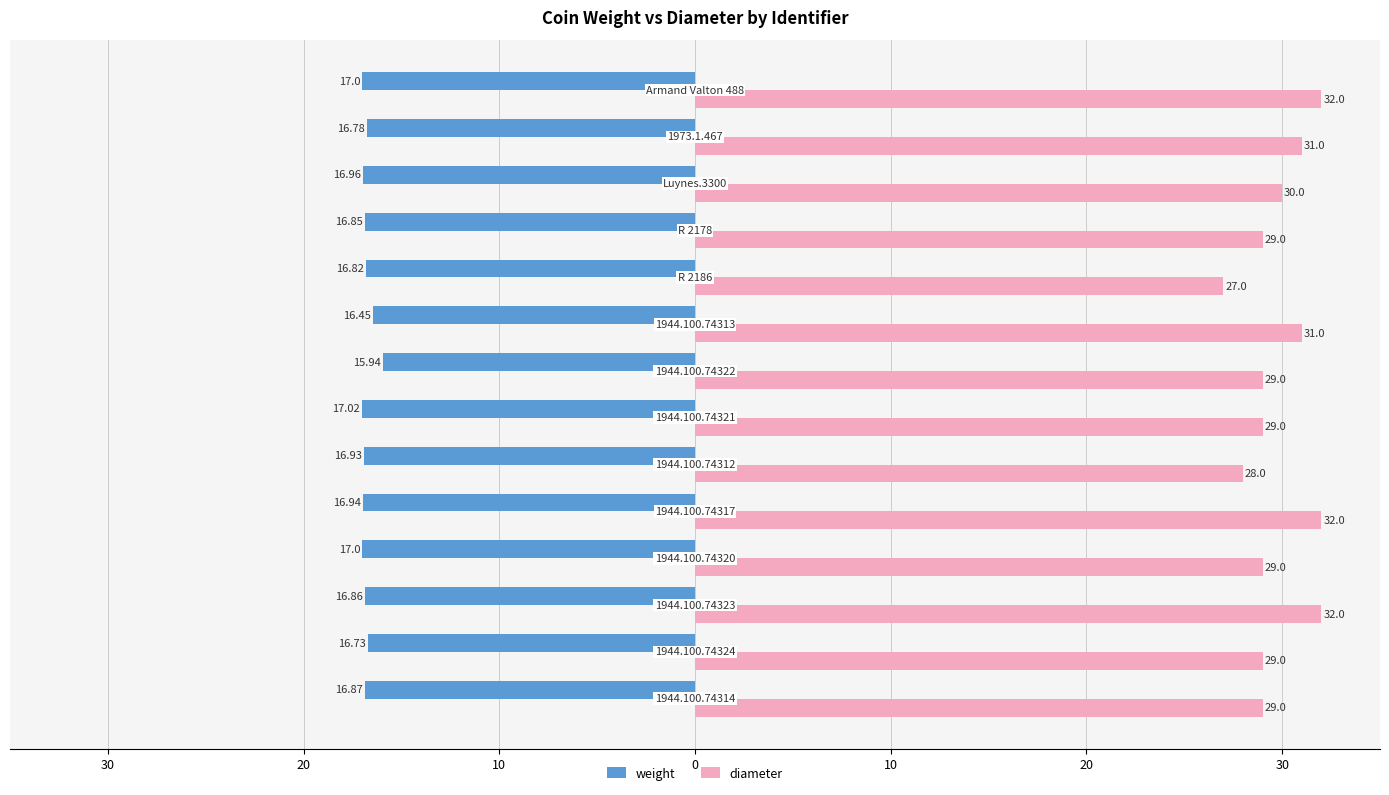

Which series has the widest spread of values?

diameter